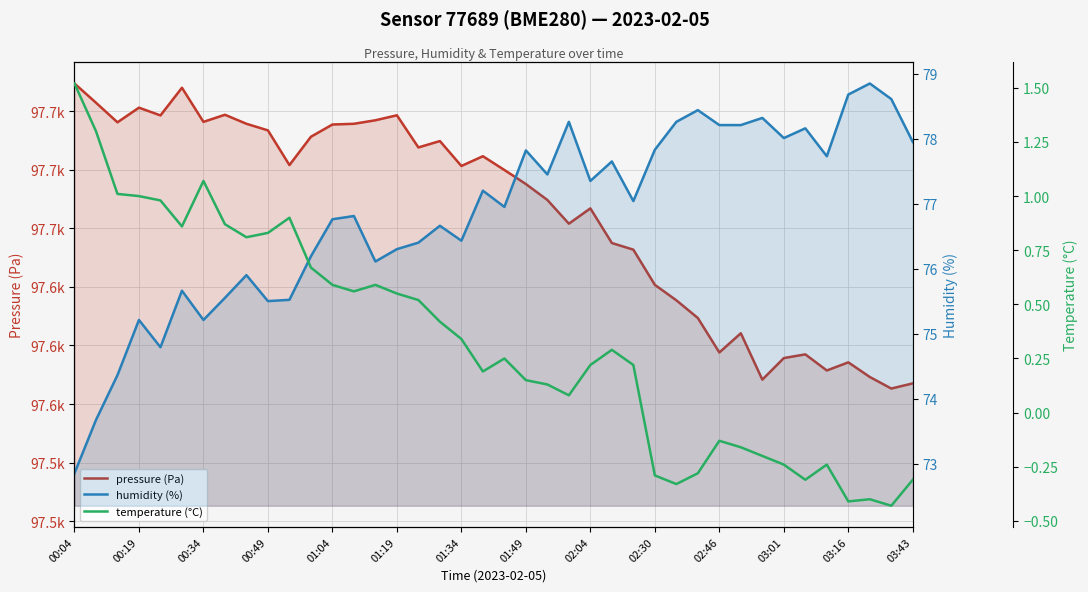

Reading left to right, transcribe all the data shown in this chart.

pressure (Pa): 97711.8	97703.6	97695.2	97701.5	97698.2	97710.0	97695.4	97698.4	97694.6	97691.8	97677.0	97689.1	97694.3	97694.6	97696.1	97698.2	97684.5	97687.2	97676.6	97680.8	97674.9	97668.9	97662.1	97652.0	97658.5	97643.7	97640.9	97625.9	97619.3	97611.7	97597.0	97605.2	97585.4	97594.6	97596.2	97589.3	97592.8	97586.6	97581.6	97583.8
humidity (%): 72.8	73.7	74.4	75.2	74.8	75.7	75.2	75.5	75.9	75.5	75.5	76.2	76.8	76.8	76.1	76.3	76.4	76.7	76.4	77.2	77.0	77.8	77.5	78.3	77.3	77.7	77.0	77.8	78.3	78.4	78.2	78.2	78.3	78.0	78.2	77.7	78.7	78.8	78.6	78.0
temperature (°C): 1.5	1.3	1.0	1.0	1.0	0.9	1.1	0.9	0.8	0.8	0.9	0.7	0.6	0.6	0.6	0.6	0.5	0.4	0.3	0.2	0.2	0.1	0.1	0.1	0.2	0.3	0.2	-0.3	-0.3	-0.3	-0.1	-0.2	-0.2	-0.2	-0.3	-0.2	-0.4	-0.4	-0.4	-0.3